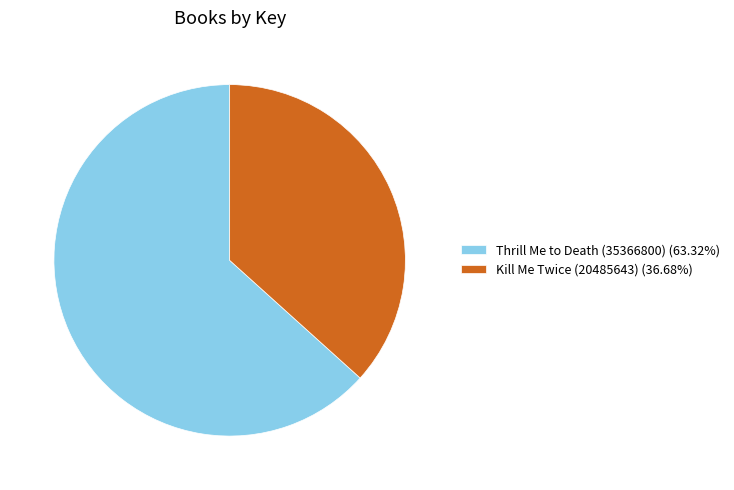

What is the ratio of the value at Thrill Me to Death (35366800) (63.32%) to the value at Kill Me Twice (20485643) (36.68%)?

1.7